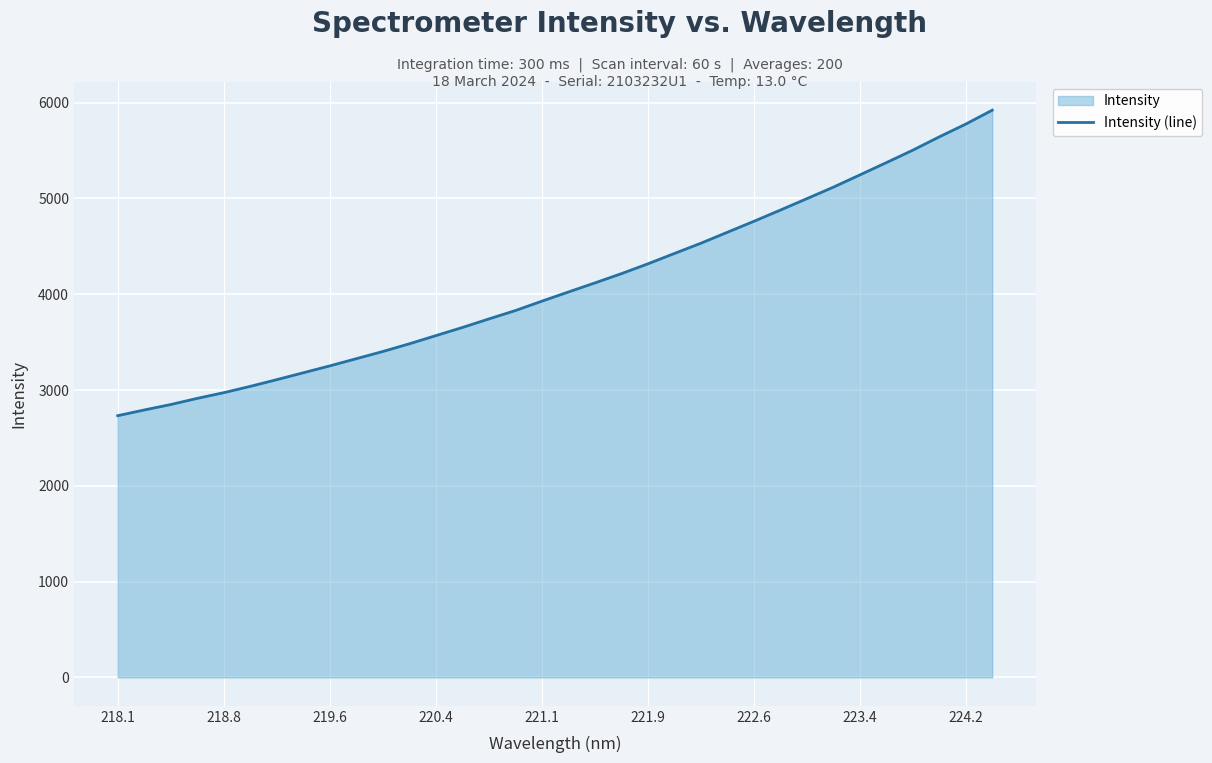

What is the minimum value shown in the chart?

2731.9